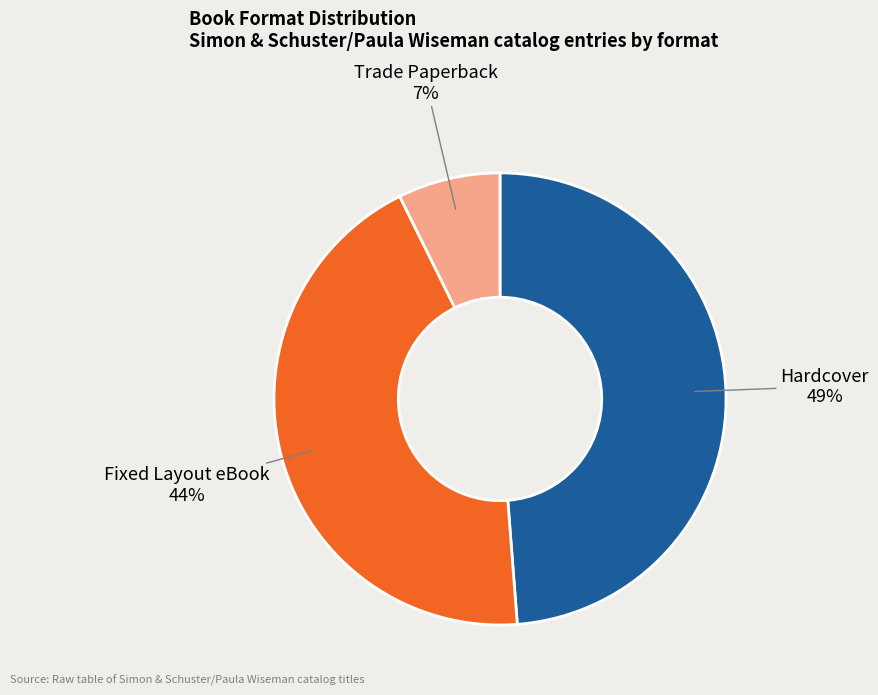

To the nearest percent, what is the average slice percentage?

33%